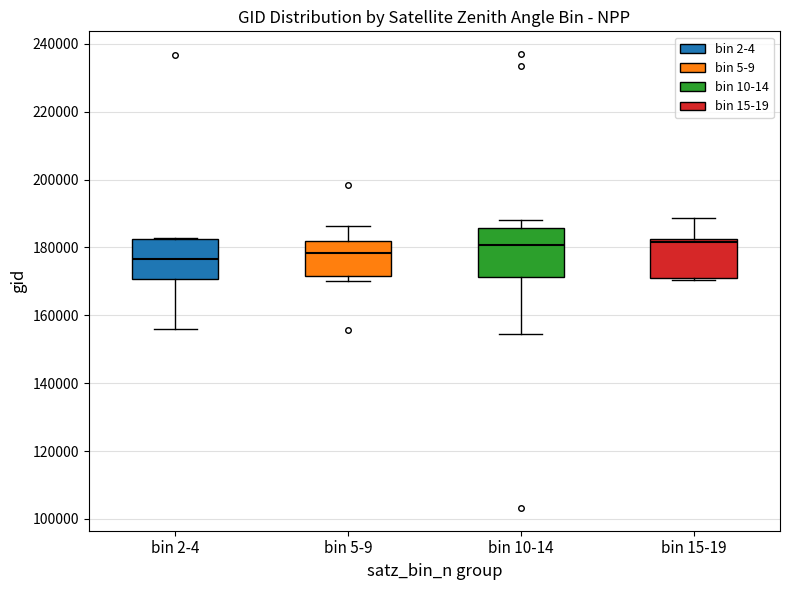

Which box is the tallest, from its lower edge to its upper edge?

bin 10-14